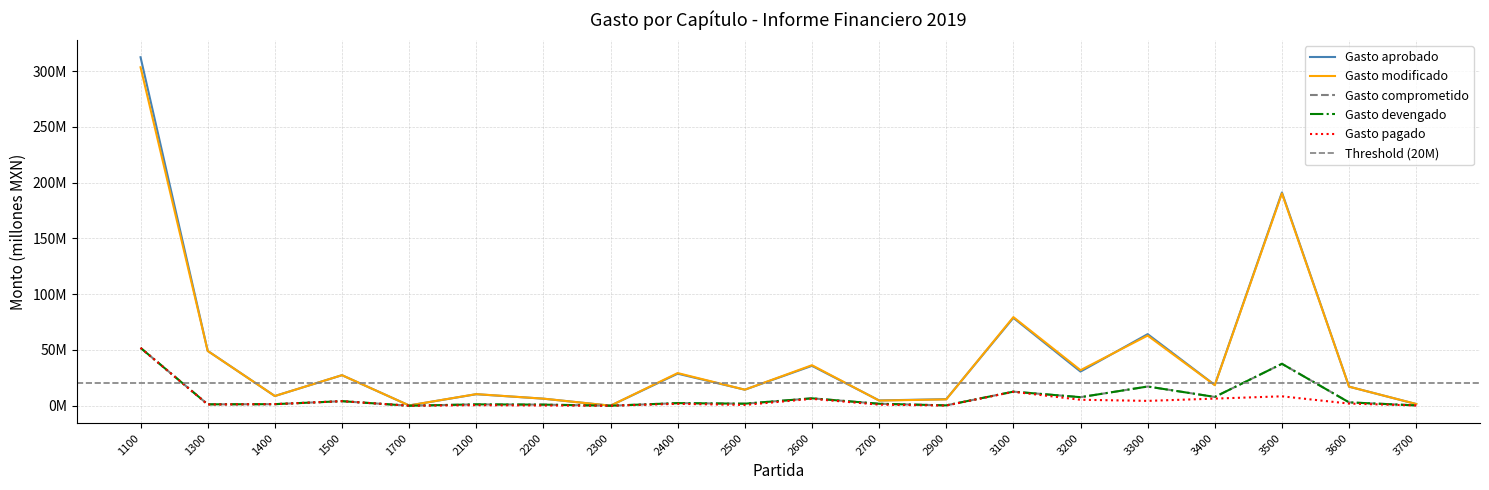

The value of Gasto devengado at 2600 is 3.5. True or false?

False